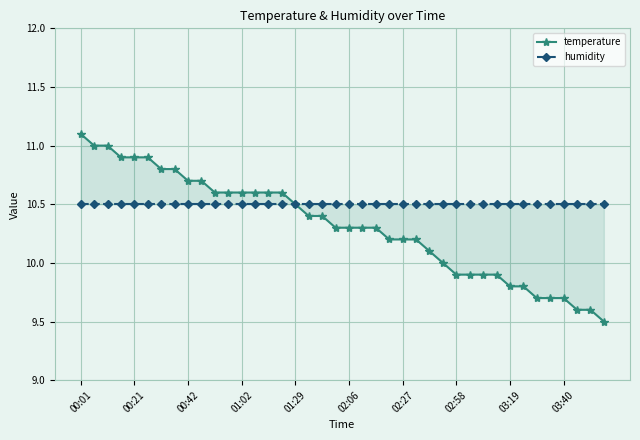

At how many categories does at least one series exceed 9?

40